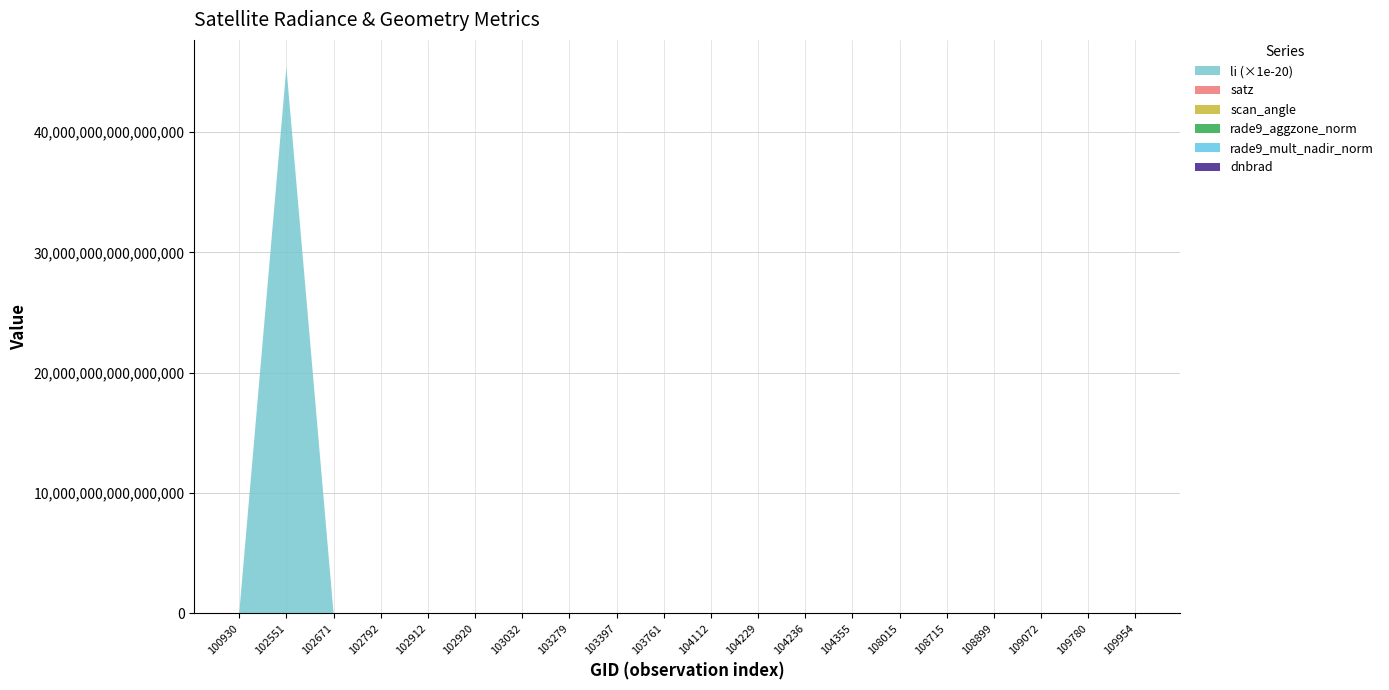

At which category is the sum across all series the highest?

102551